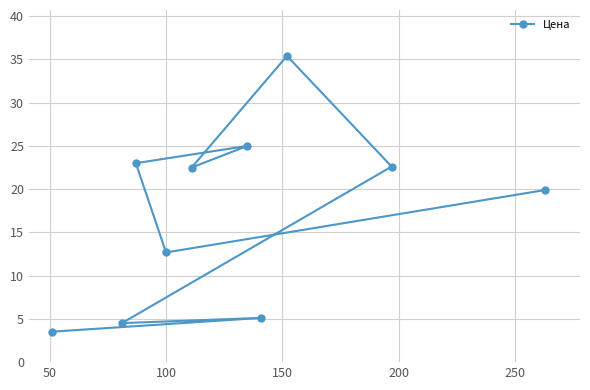

What is the greatest value displayed?

35.4